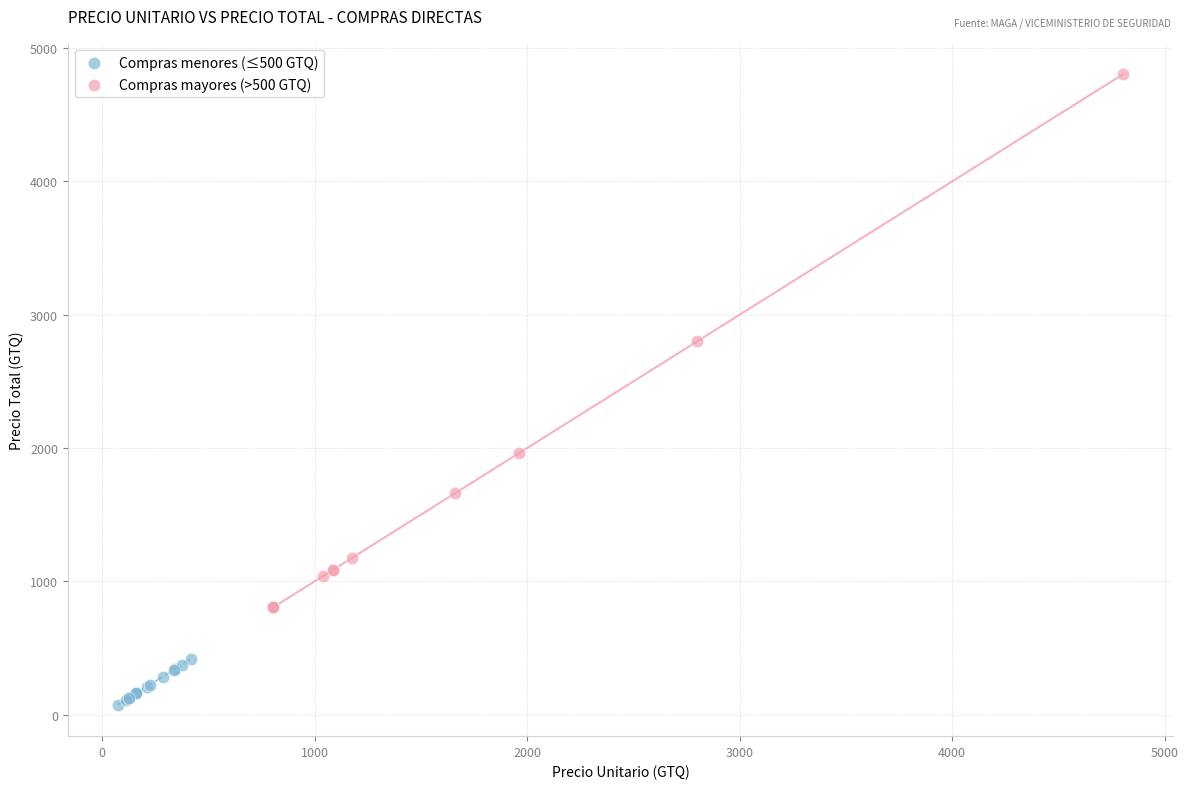

Which series reaches the maximum Y coordinate?

Compras mayores (>500 GTQ)